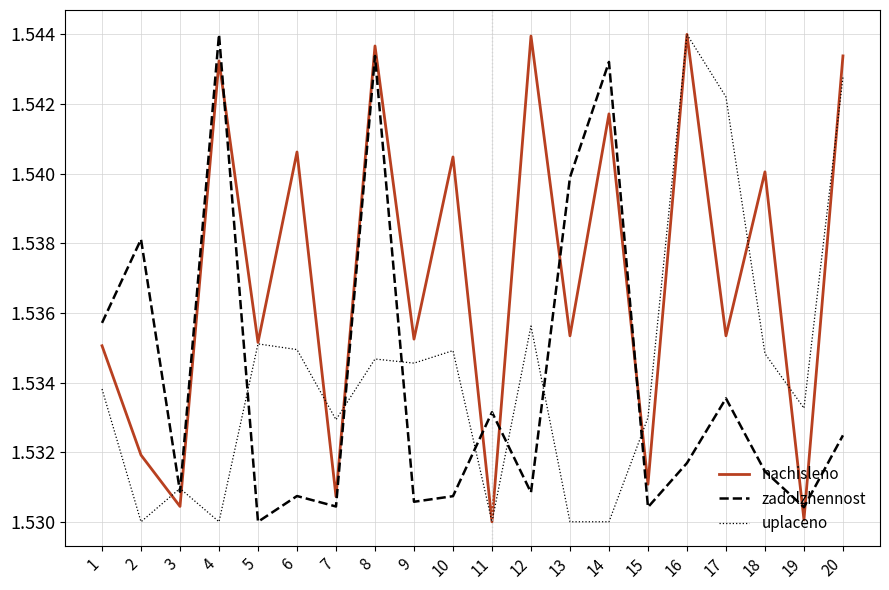

In nachisleno, how many points are higher than both neighbors (excluding endpoints)?

8